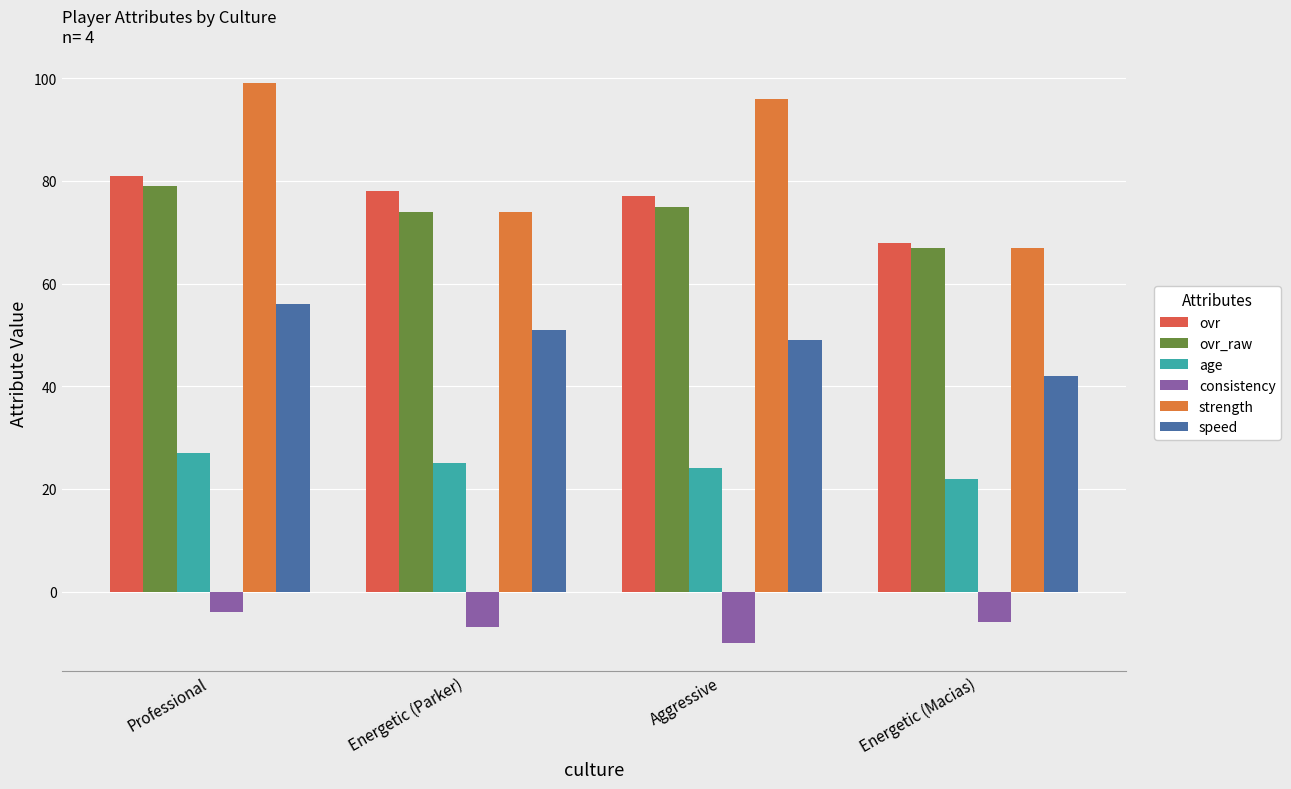

Reading left to right, list all the values displayed in this chart.

ovr: Professional=81	Energetic (Parker)=78	Aggressive=77	Energetic (Macias)=68
ovr_raw: Professional=79	Energetic (Parker)=74	Aggressive=75	Energetic (Macias)=67
age: Professional=27	Energetic (Parker)=25	Aggressive=24	Energetic (Macias)=22
consistency: Professional=-4	Energetic (Parker)=-7	Aggressive=-10	Energetic (Macias)=-6
strength: Professional=99	Energetic (Parker)=74	Aggressive=96	Energetic (Macias)=67
speed: Professional=56	Energetic (Parker)=51	Aggressive=49	Energetic (Macias)=42